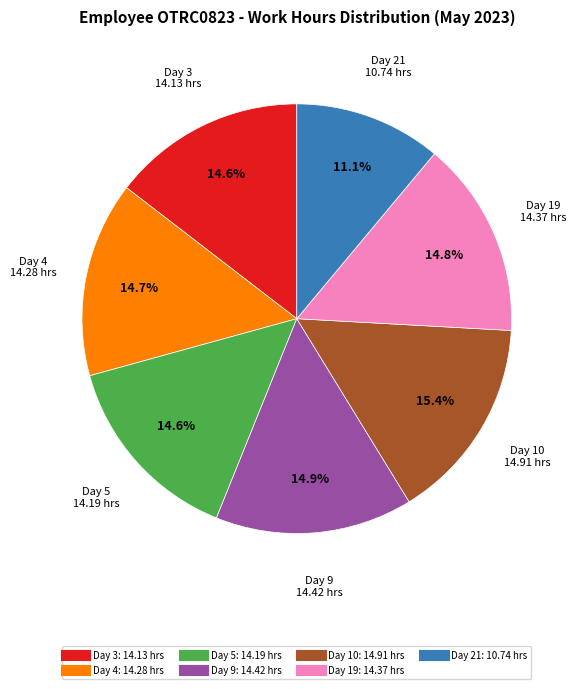

Is it true that Day 19 is 15% of the pie?

True